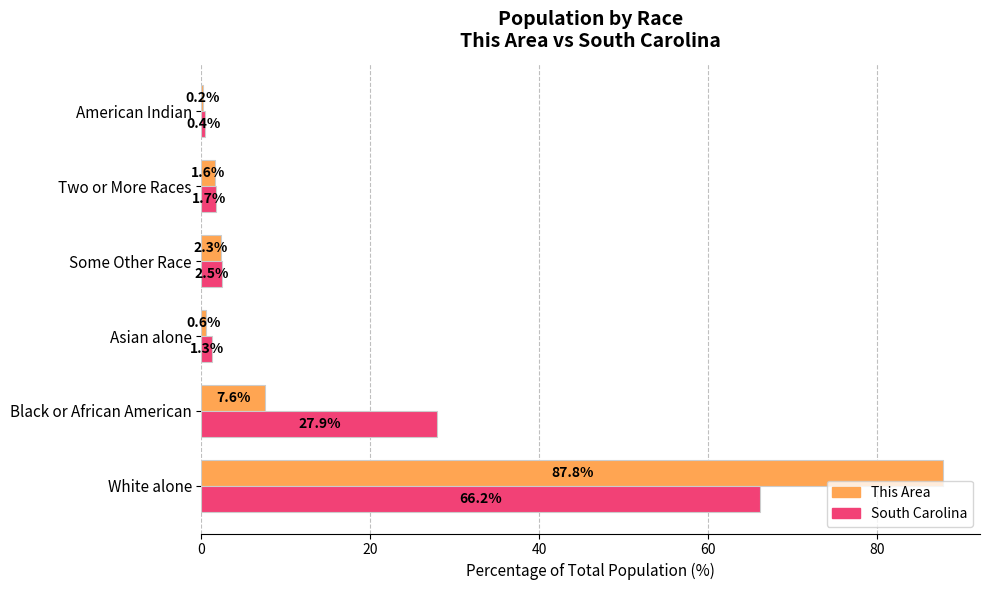

At which label is South Carolina closest to 33?

Black or African American